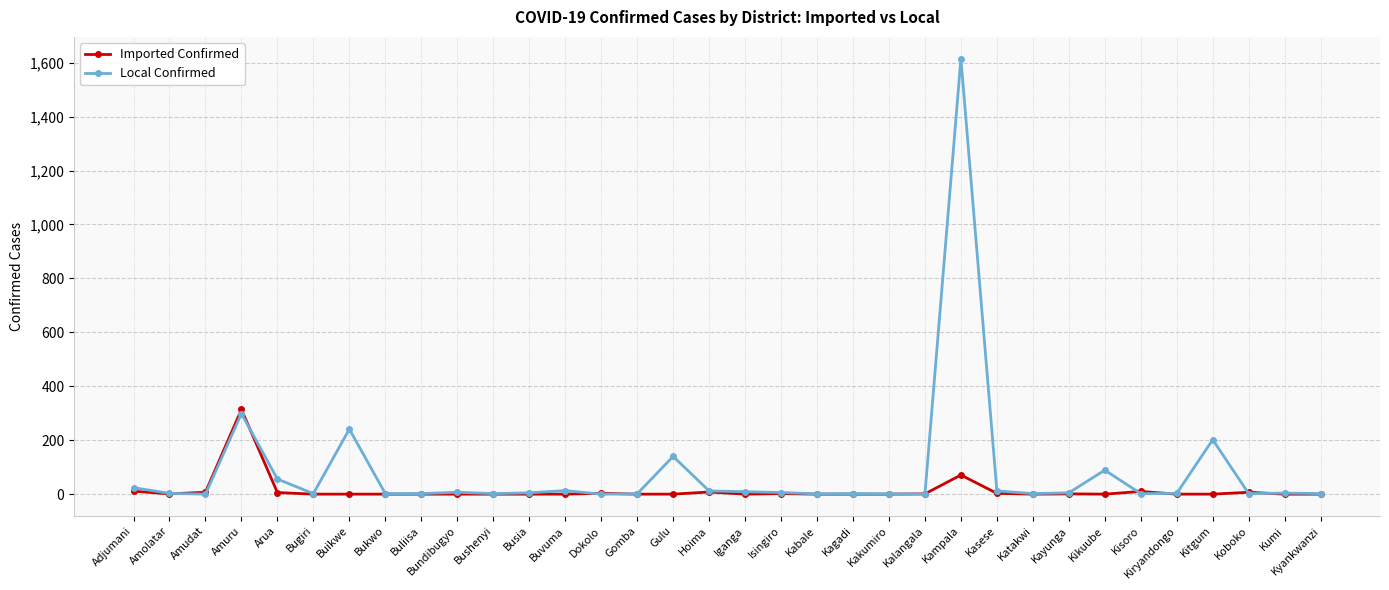

List the series in order of their peak value, highest first.

Local Confirmed, Imported Confirmed